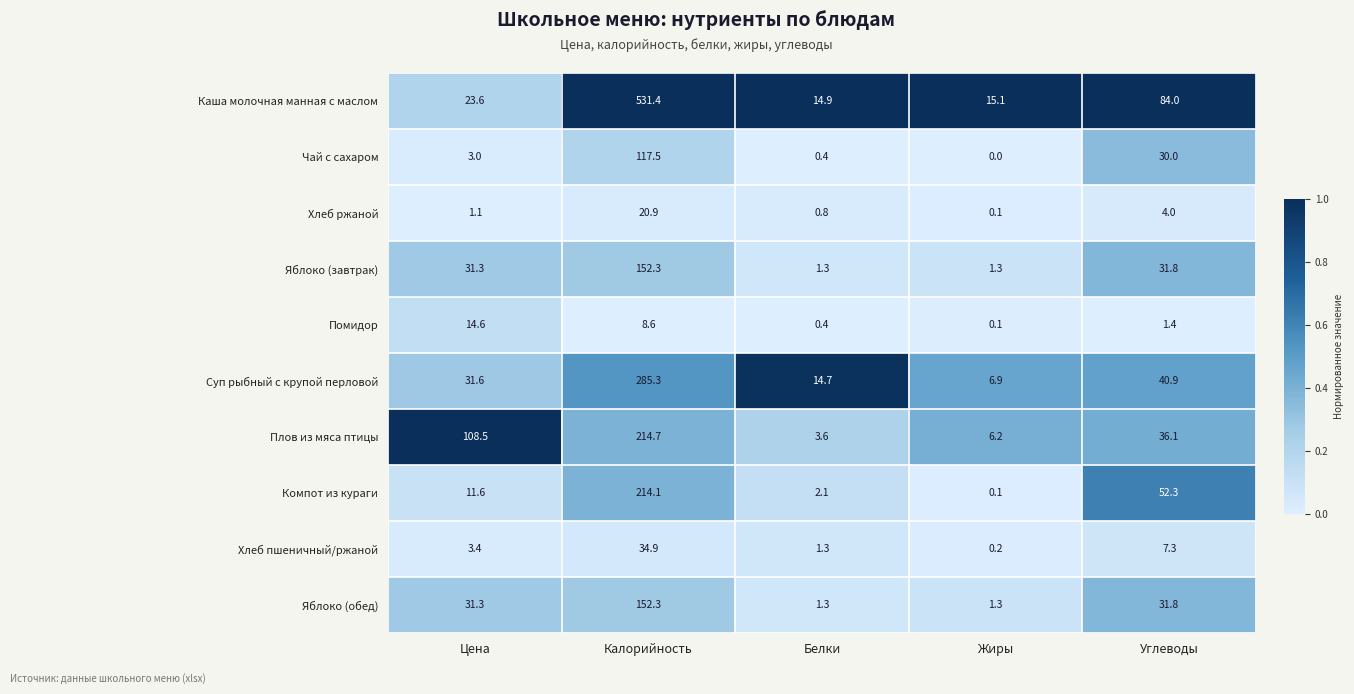

Rank the categories by Компот из кураги value from highest to lowest.

Калорийность, Углеводы, Цена, Белки, Жиры